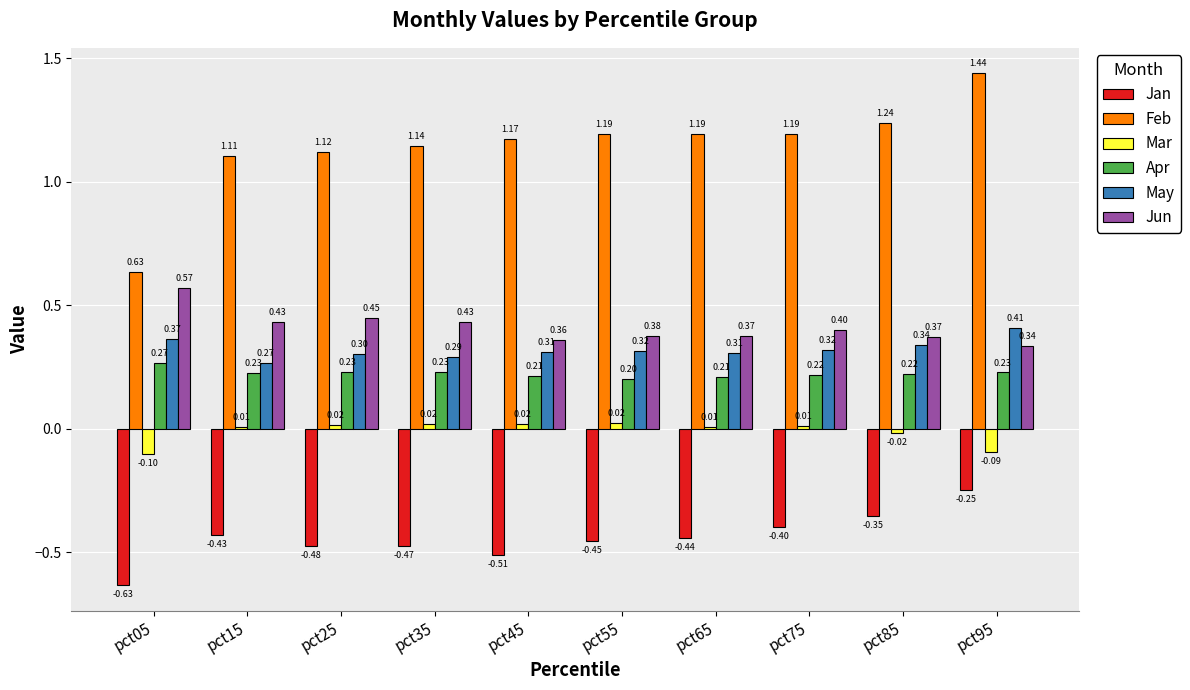

The value of May at pct05 is 0.6. True or false?

False